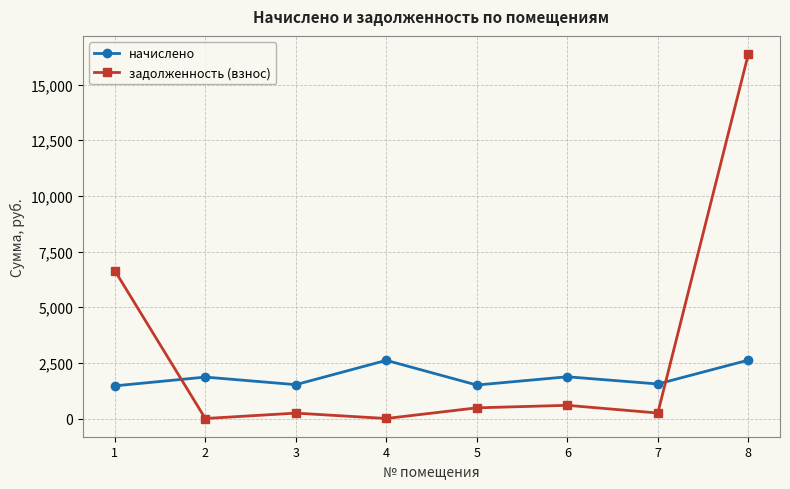

List the series in order of their overall mean, highest first.

задолженность (взнос), начислено